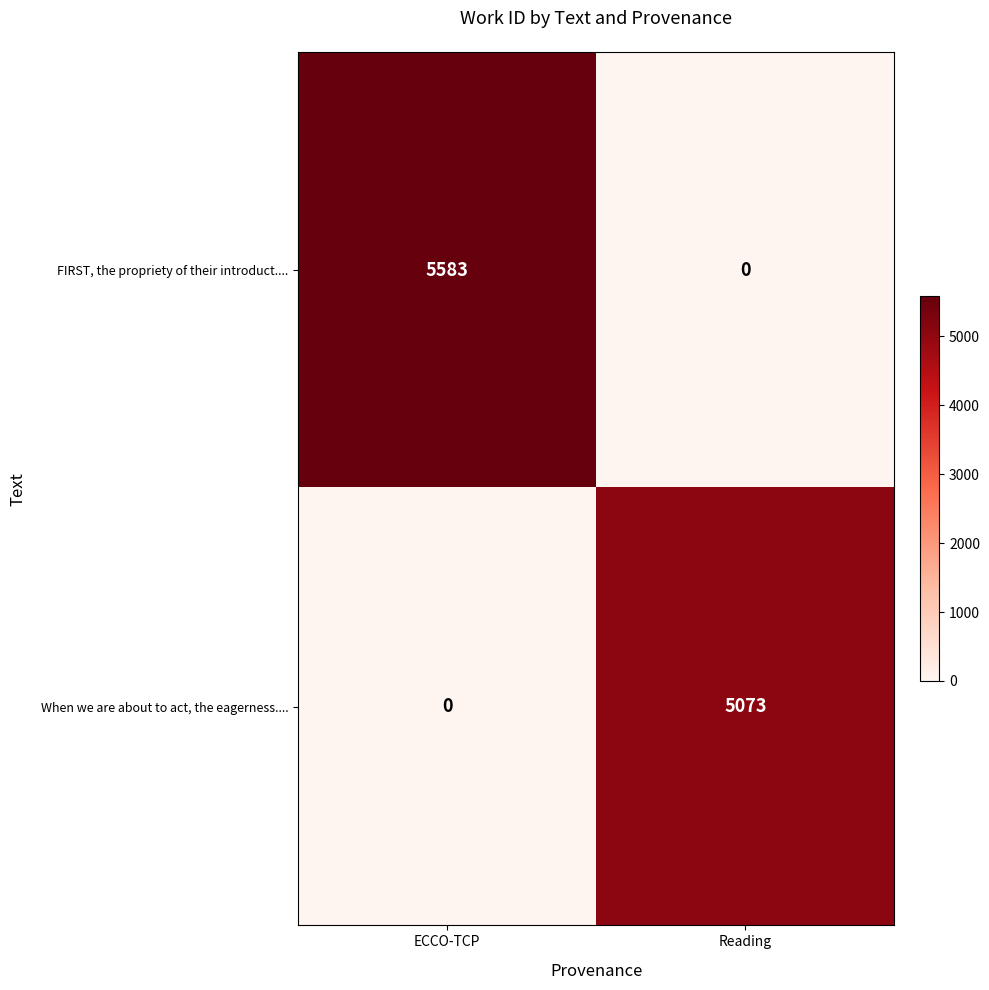

What is the maximum value shown in the chart?

5583